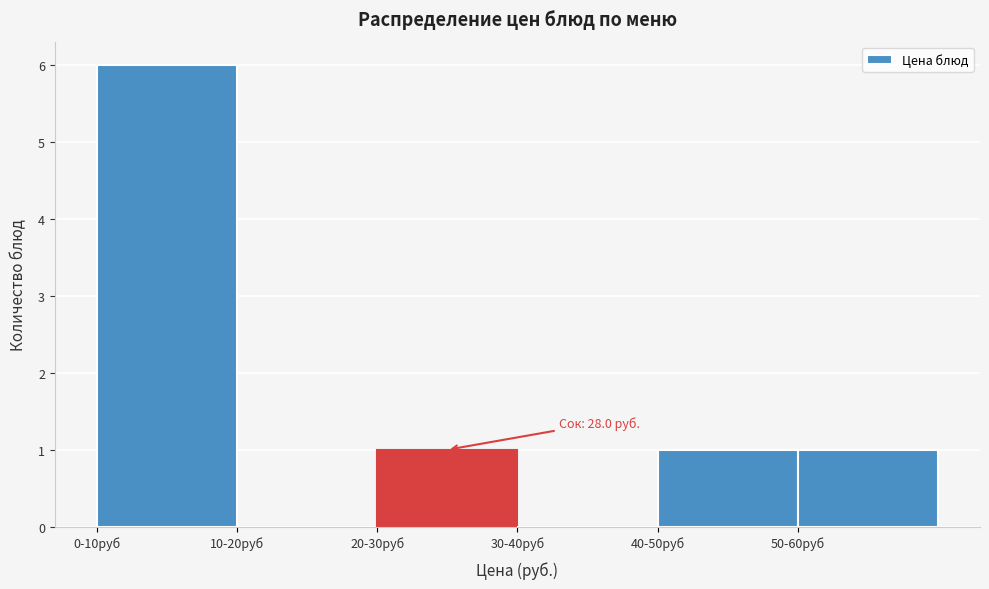

Reading right to left, extract all data points from this chart.

50-60руб=1	40-50руб=1	30-40руб=0	20-30руб=1	10-20руб=0	0-10руб=6